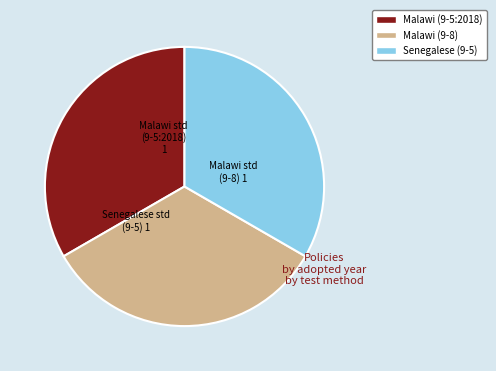

Is there any slice that represents more than half of the pie?

No